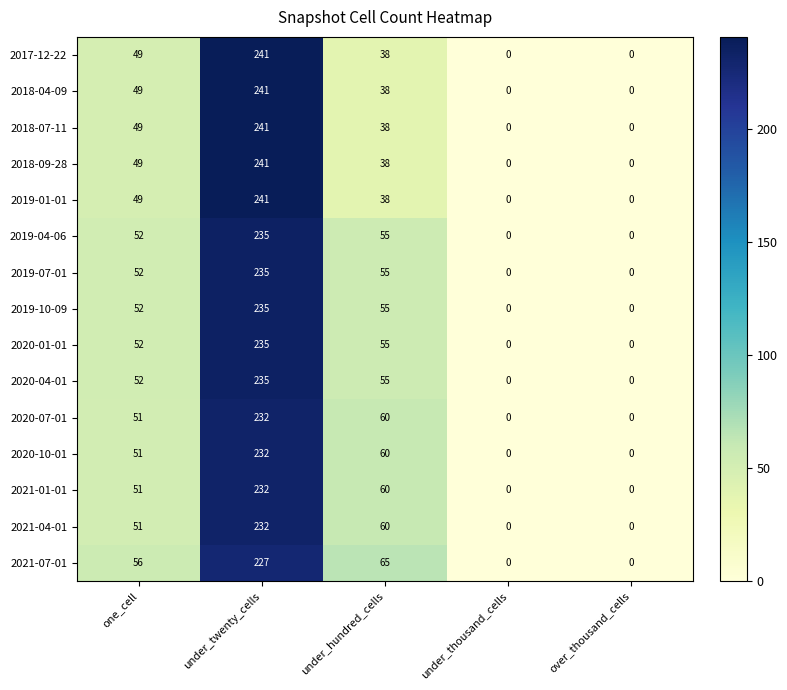

What is the maximum value for 2018-07-11?

241